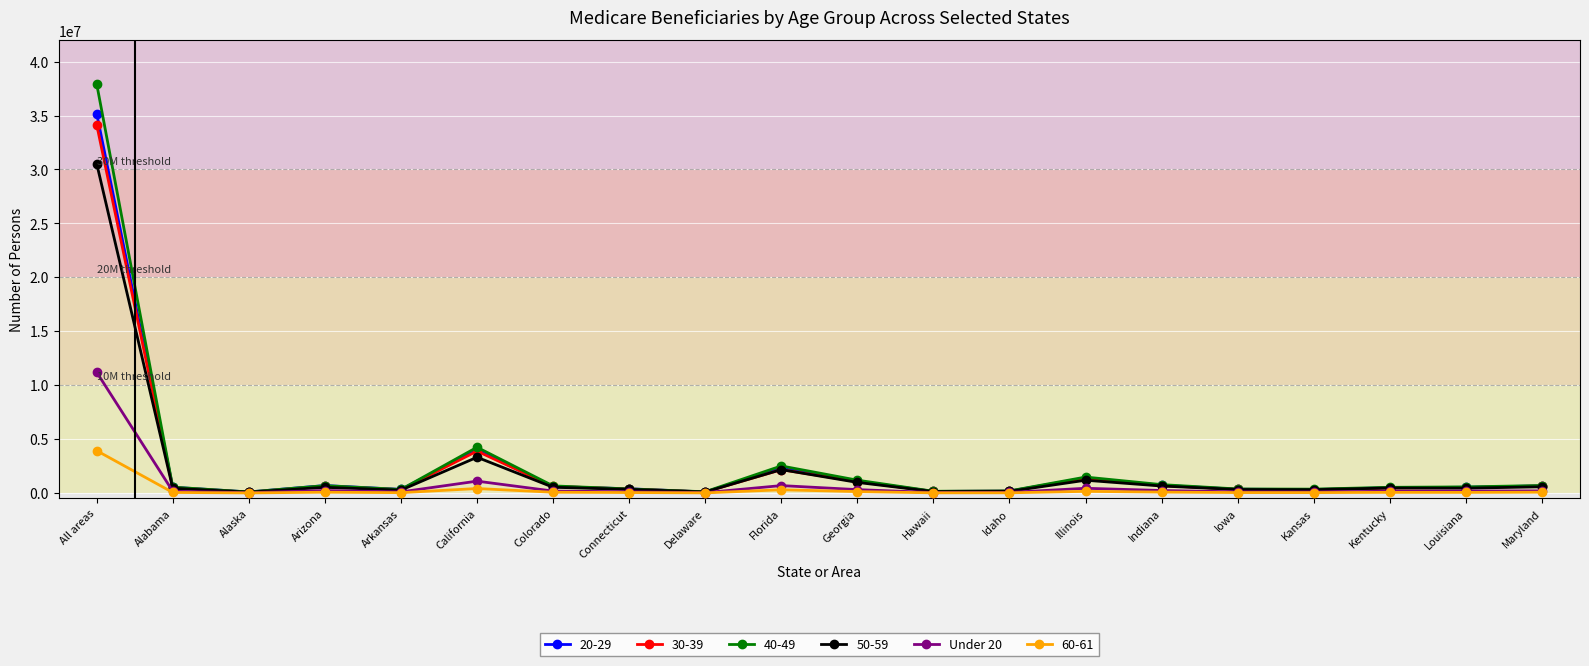

Which category has the highest value in the 30-39 series?

All areas